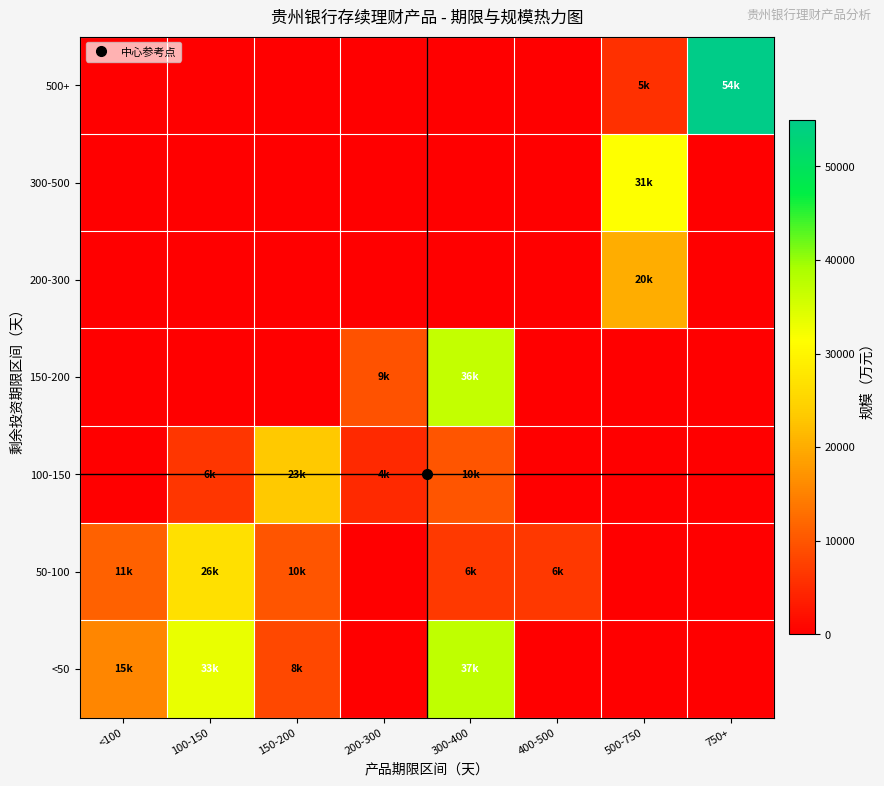

Which series has the largest range (max minus min)?

500+